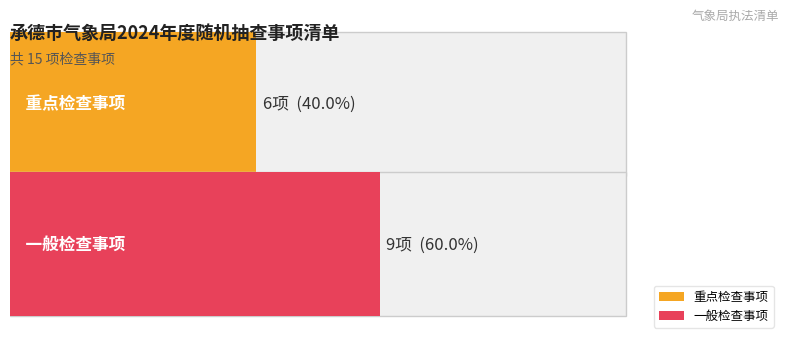

Reading left to right, what are all the values shown in this chart?

重点检查事项: 6	6
一般检查事项: 9	9